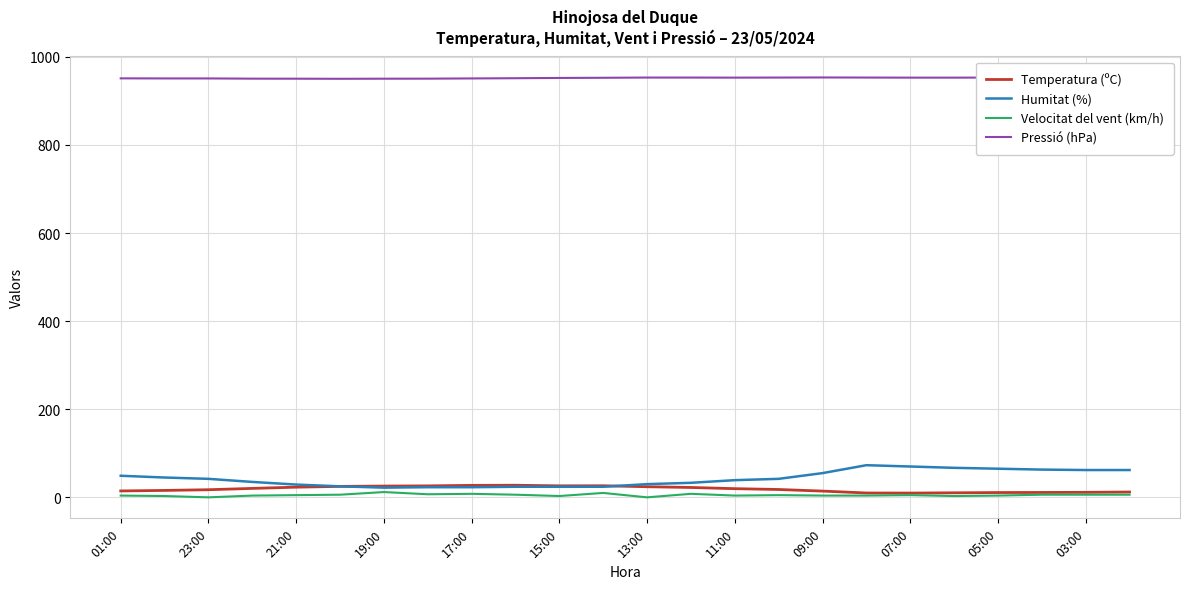

Which series has the largest range (max minus min)?

Humitat (%)